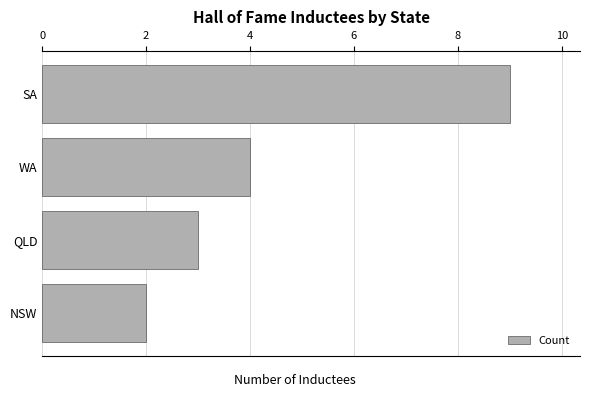

Reading top to bottom, what are all the values shown in this chart?

SA=9	WA=4	QLD=3	NSW=2